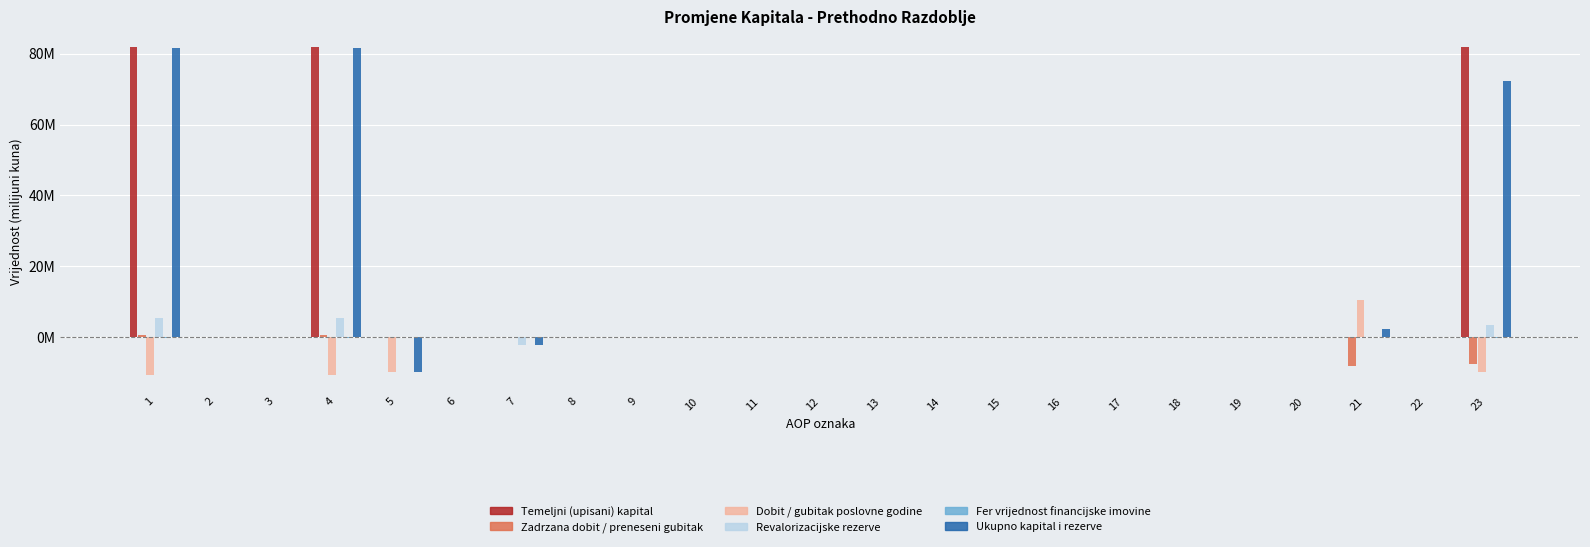

What are all the series names shown in the legend?

Temeljni (upisani) kapital, Zadrzana dobit / preneseni gubitak, Dobit / gubitak poslovne godine, Revalorizacijske rezerve, Fer vrijednost financijske imovine, Ukupno kapital i rezerve